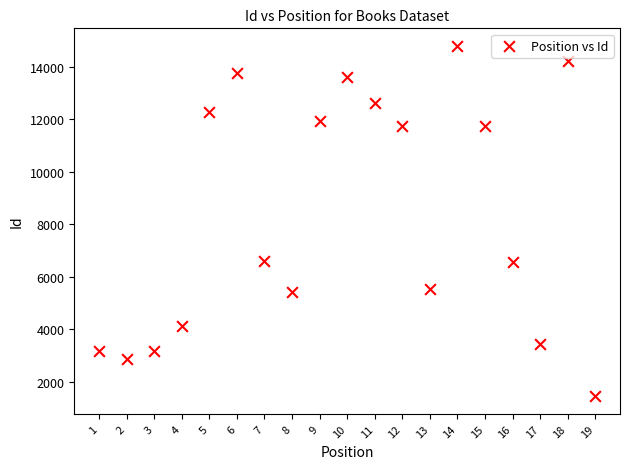

What is the range of Y values (max minus min)?

13353